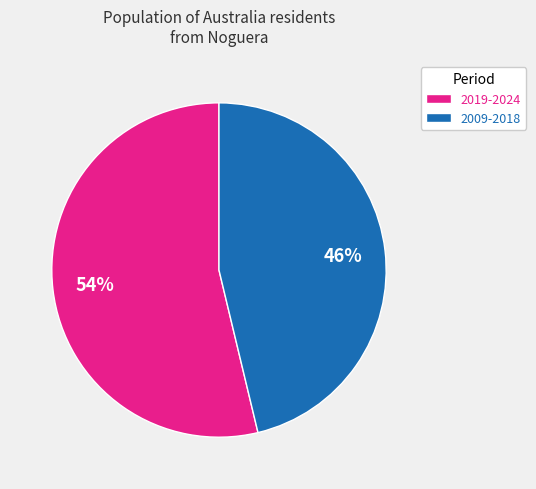

Is it true that 2019-2024 is 66% of the pie?

False